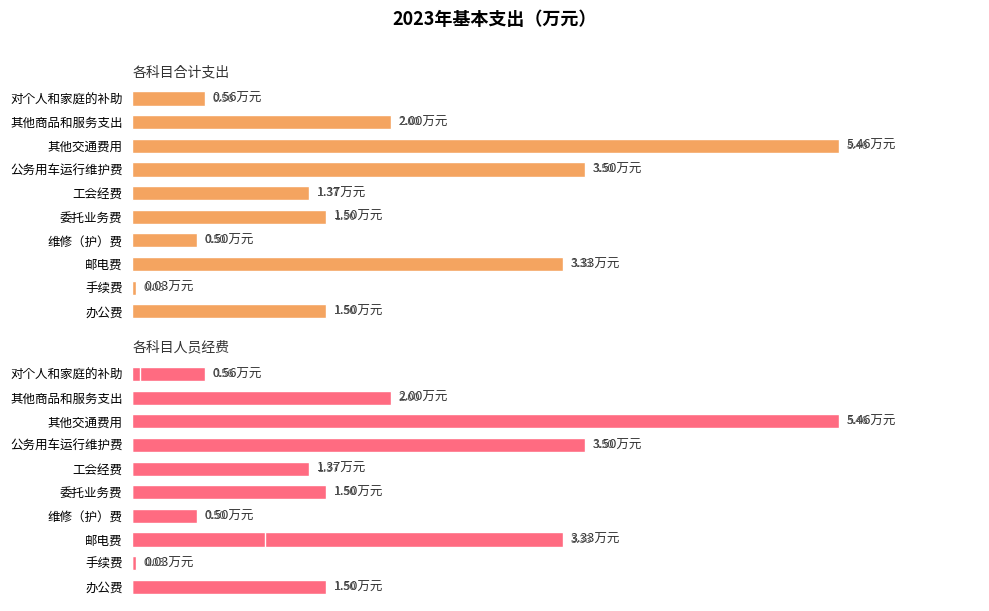

Is it true that 合计 equals 6.2 at 公务用车运行维护费?

False